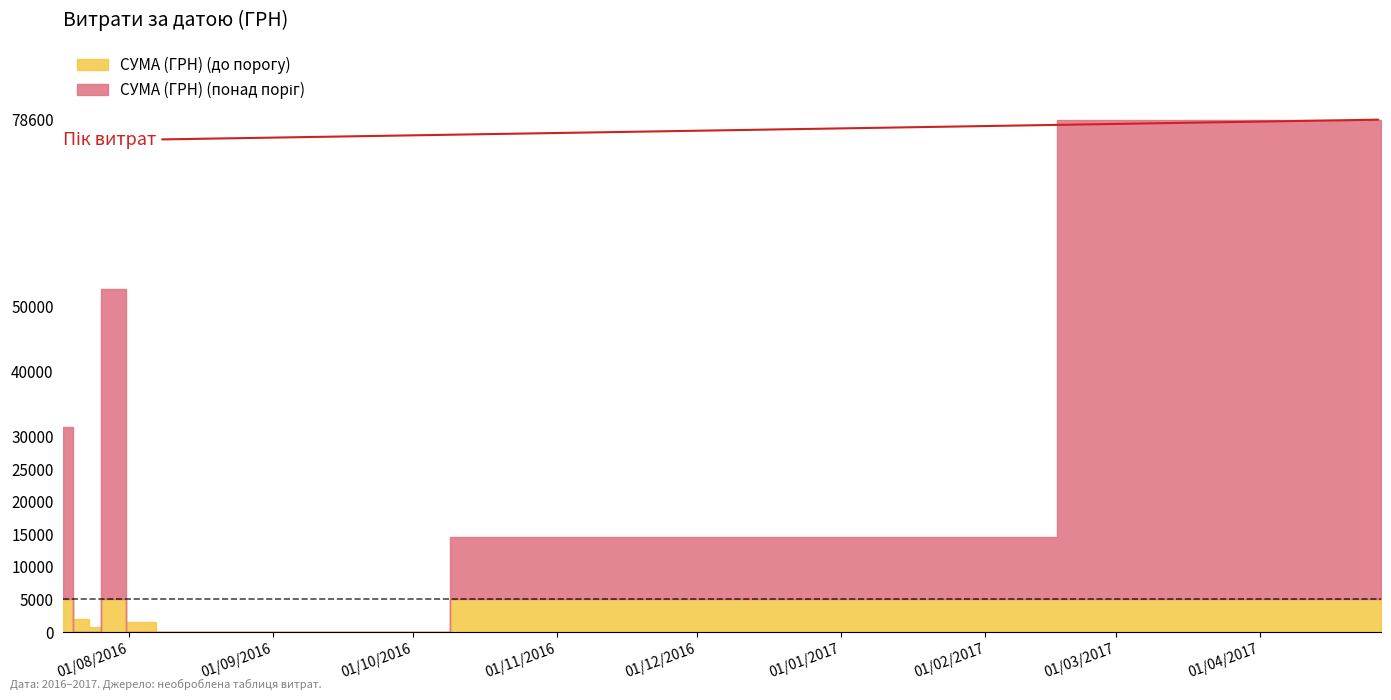

How many points are lower than both their immediate neighbors (excluding endpoints)?

13